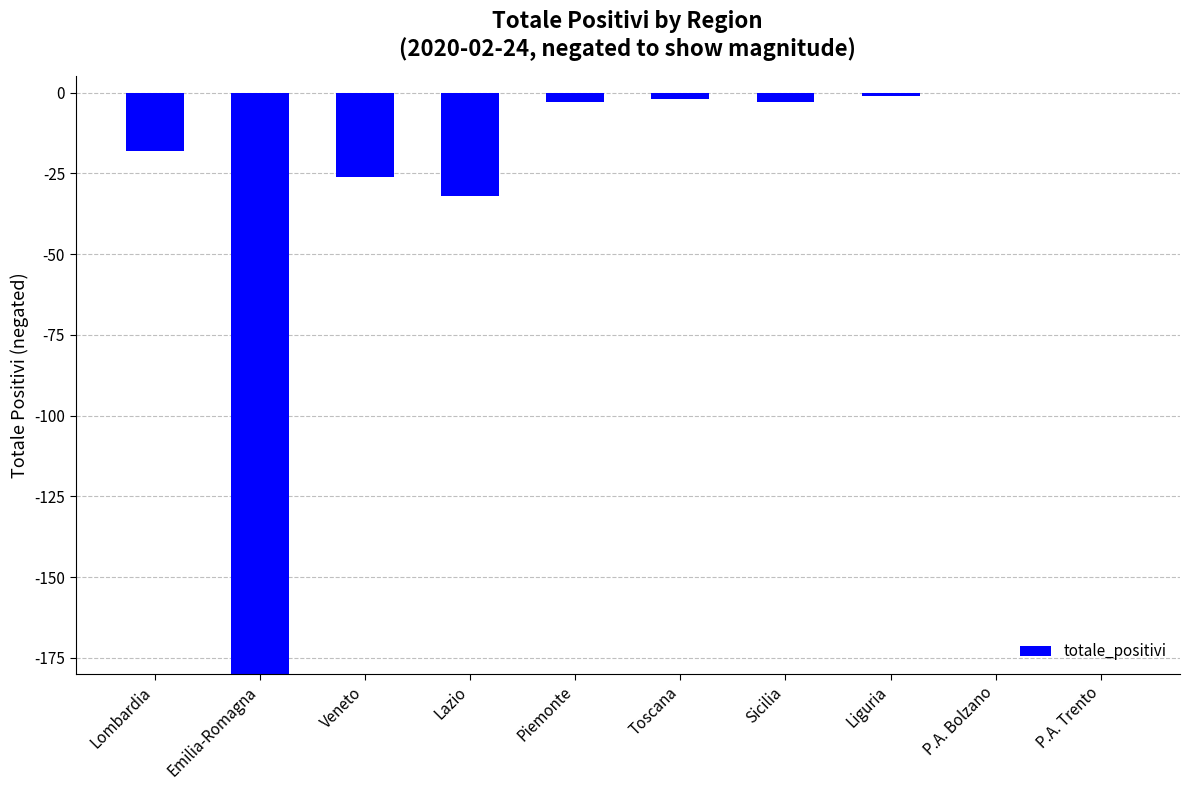

At which label does the data first exceed -3?

Toscana